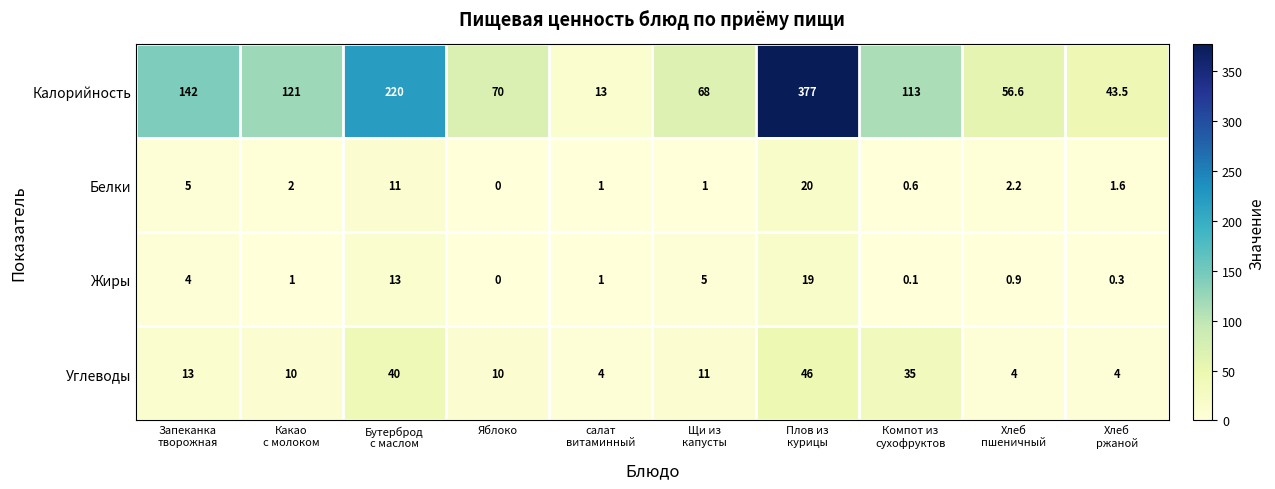

Which series has the largest range (max minus min)?

Калорийность